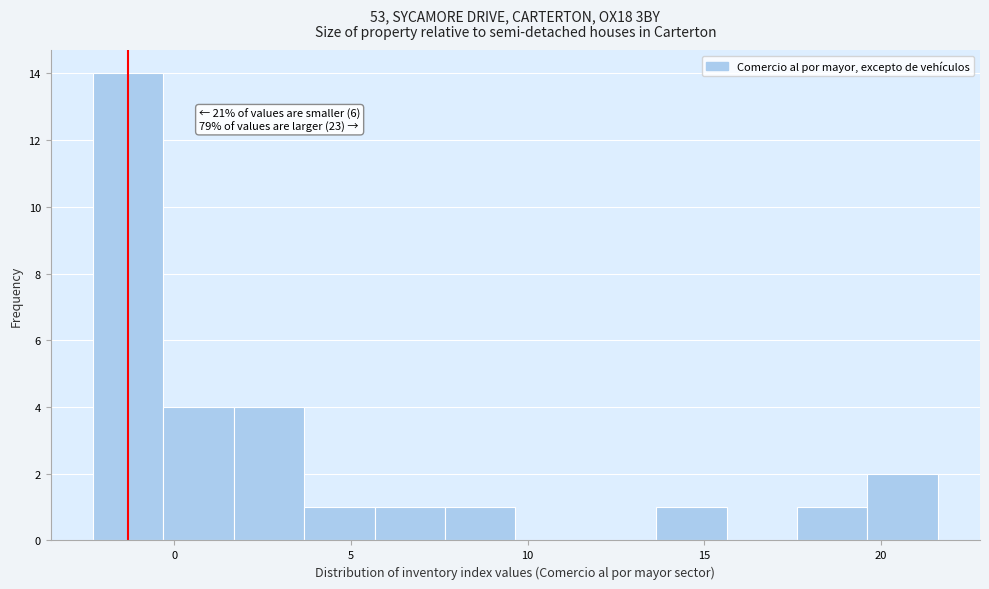

Around what value on the x-axis is the tallest bar? Give the approximate position of its centre, as read against the axis.

-1.5